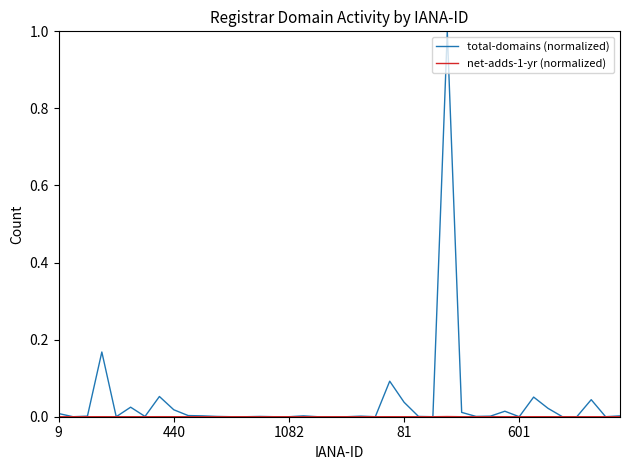

Which series has the largest range (max minus min)?

total-domains (normalized)